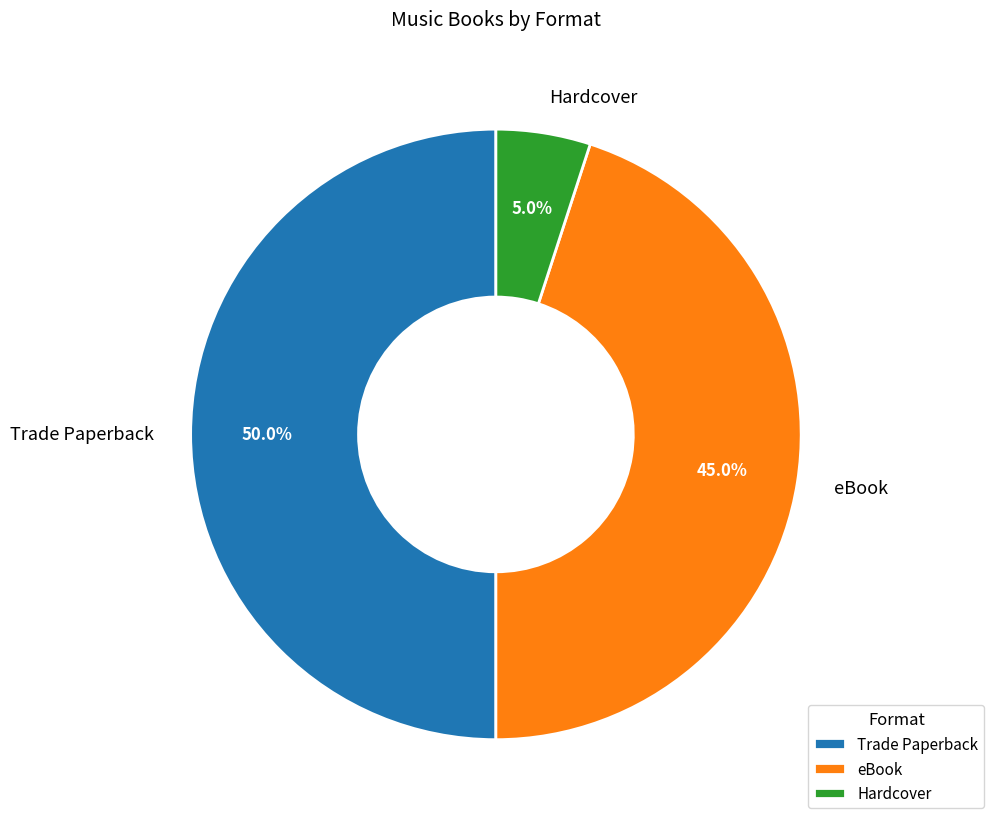

Count the number of slices in the pie.

3